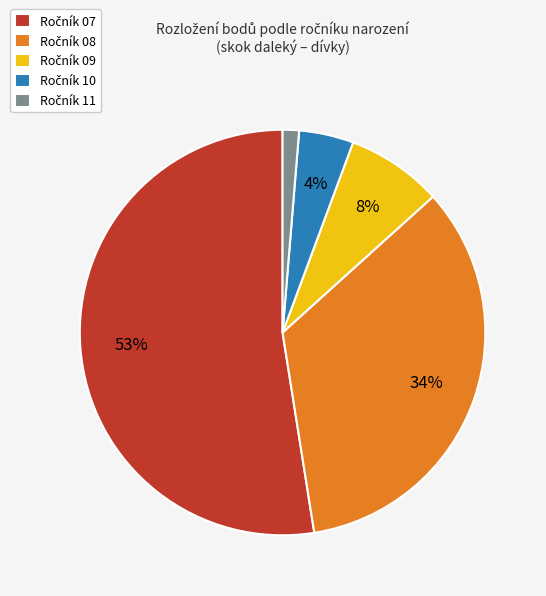

Is there a majority slice in this chart?

Yes